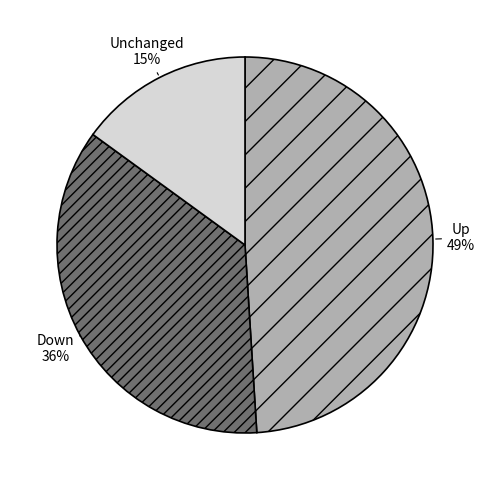

To the nearest percent, what is the average slice percentage?

33%